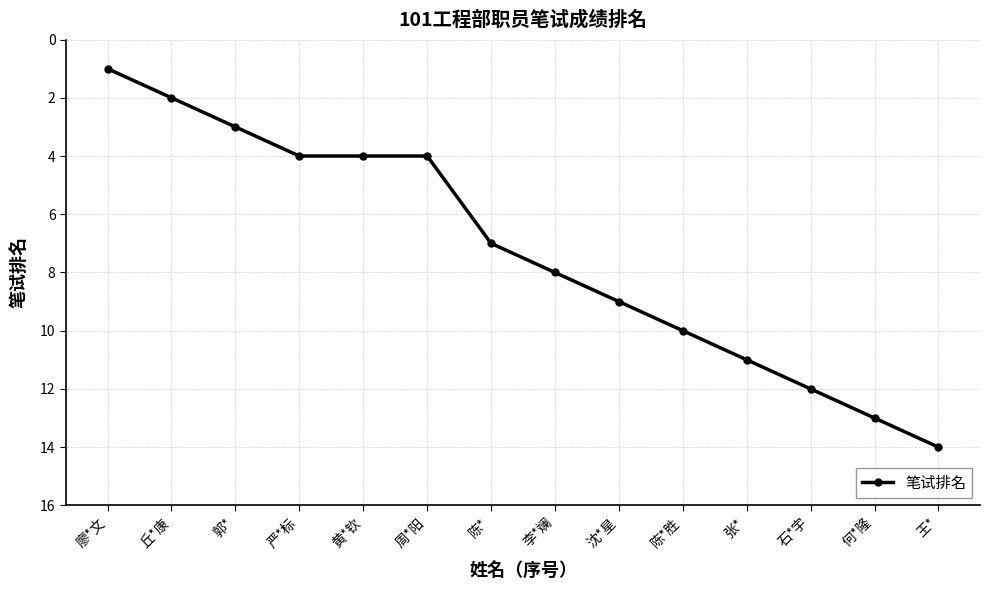

Is it true that the value at 石*宇 is 12?

True